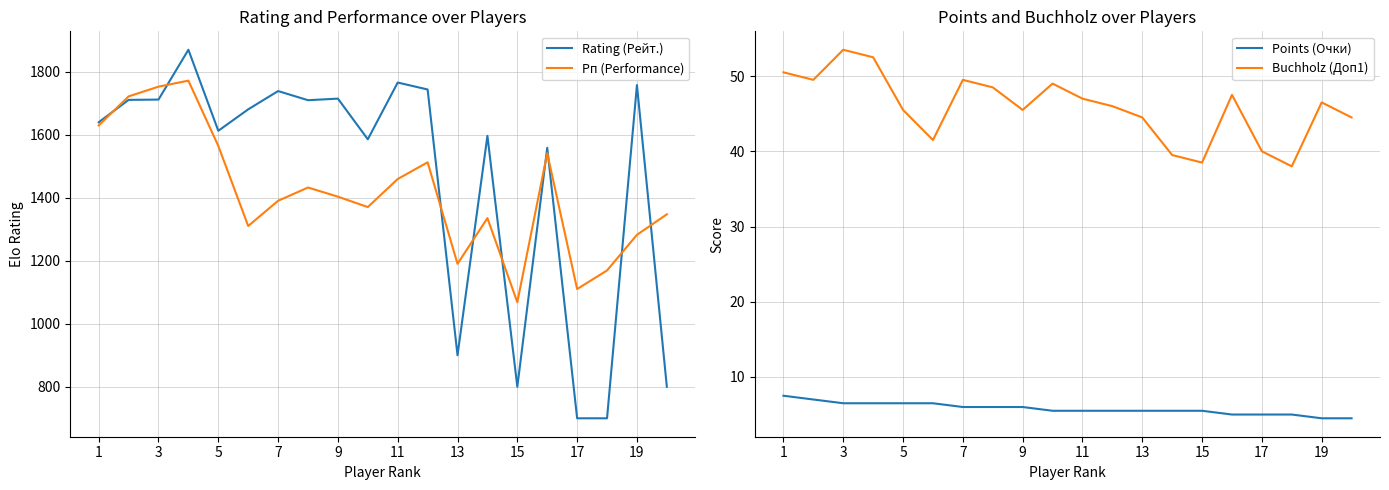

How many times do Rating (Рейт.) and Рп (Performance) cross each other?

9